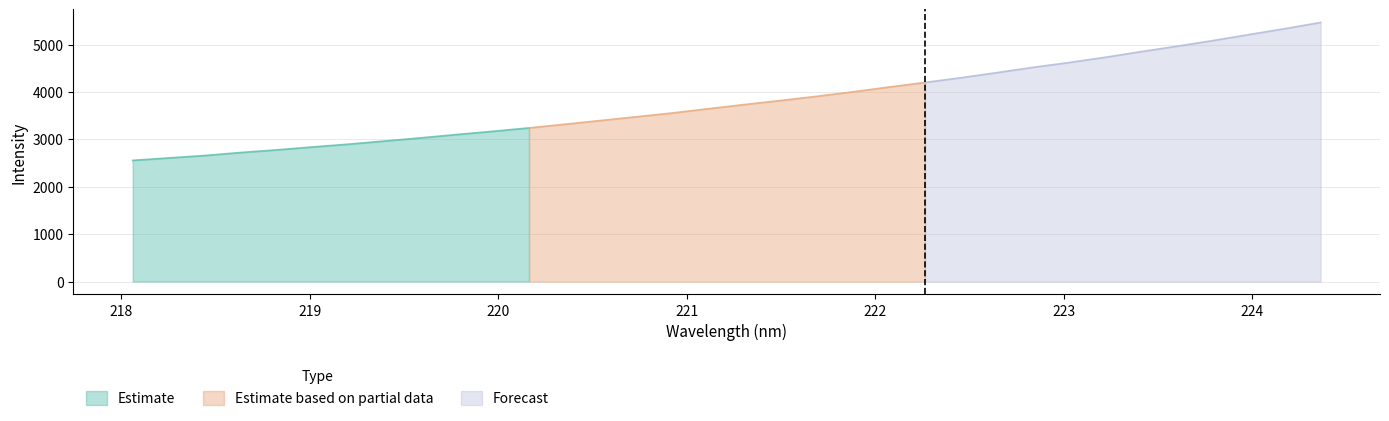

Reading left to right, transcribe all the data shown in this chart.

218.0596=2557.5	218.2508=2609.7	218.442=2660.2	218.6332=2724.1	218.8244=2779.3	219.0156=2841.2	219.2067=2900.5	219.3979=2966.9	219.589=3033.5	219.7801=3104.1	219.9712=3171.6	220.1623=3243.7	220.3533=3321.7	220.5444=3400.2	220.7354=3480.1	220.9264=3560.0	221.1174=3650.6	221.3083=3738.0	221.4993=3823.1	221.6902=3911.1	221.8812=4005.3	222.0721=4106.1	222.263=4202.7	222.4538=4301.9	222.6447=4410.1	222.8355=4521.4	223.0264=4622.7	223.2172=4732.7	223.408=4852.5	223.5987=4966.8	223.7895=5085.9	223.9802=5212.6	224.1709=5337.1	224.3616=5469.1